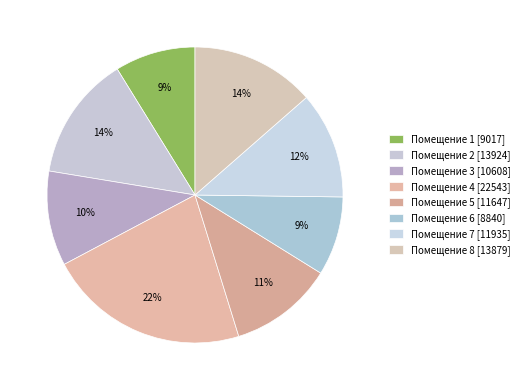

Rank the categories by value from lowest to highest.

6, 1, 3, 5, 7, 8, 2, 4